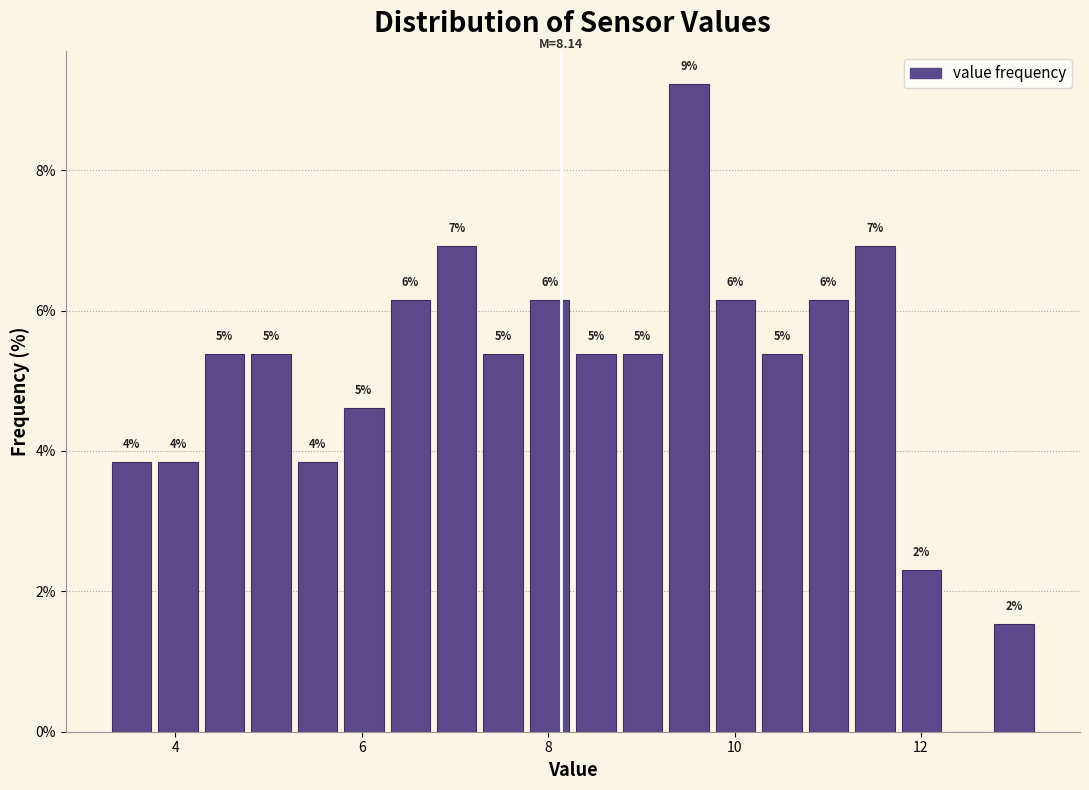

Around what value on the x-axis is the tallest bar? Give the approximate position of its centre, as read against the axis.

9.6